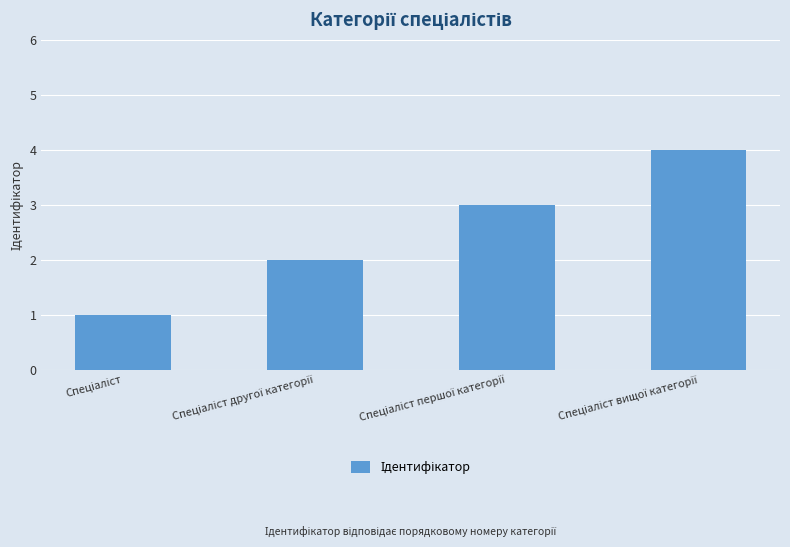

What is the sum of all values?

10